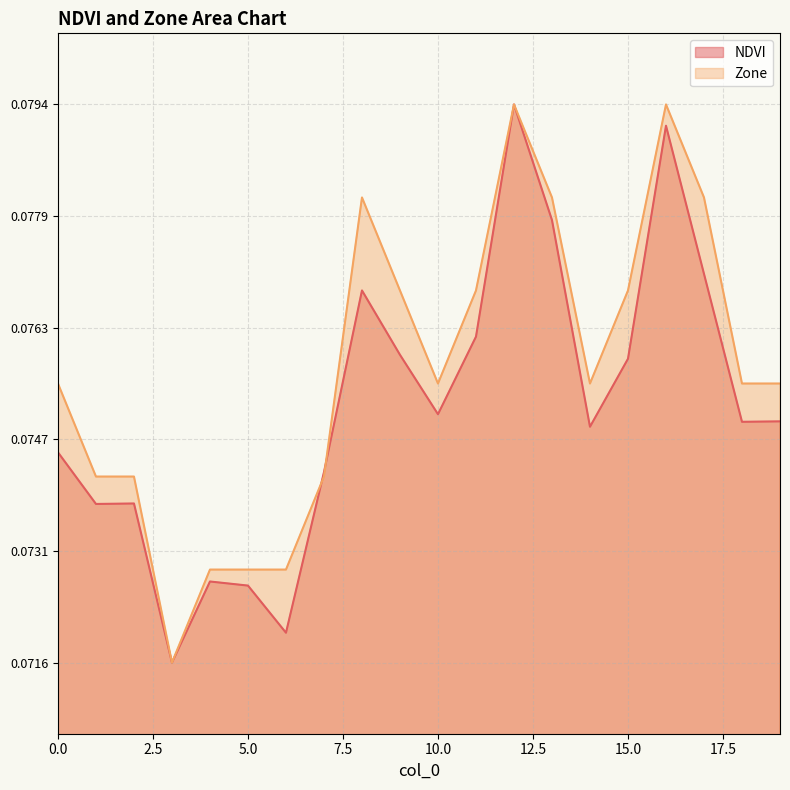

How many intersections are there between NDVI and Zone?

2